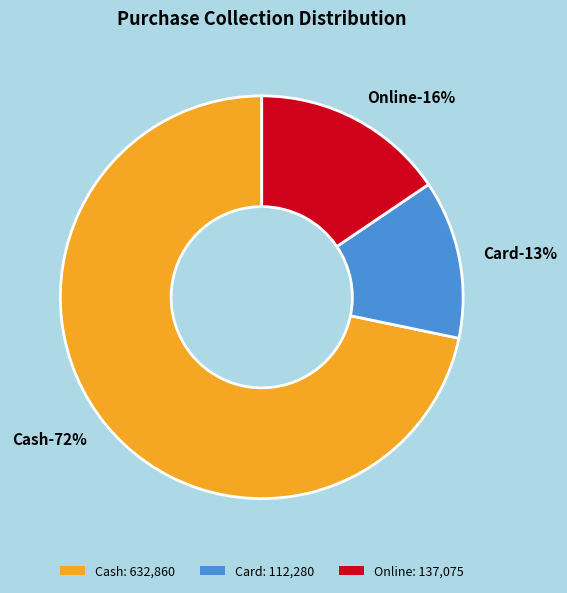

What percentage do Online and Cash together represent?

87.3%